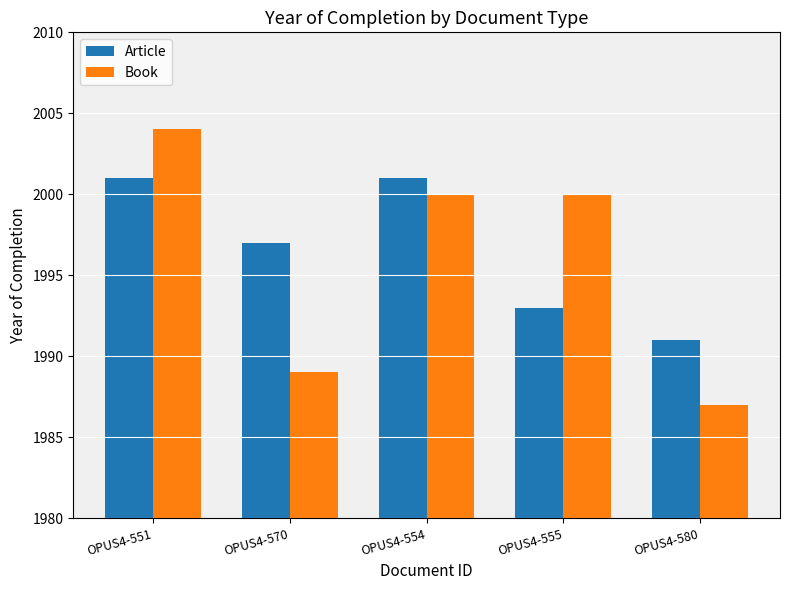

Which series changed the most between OPUS4-570 and OPUS4-580?

Article